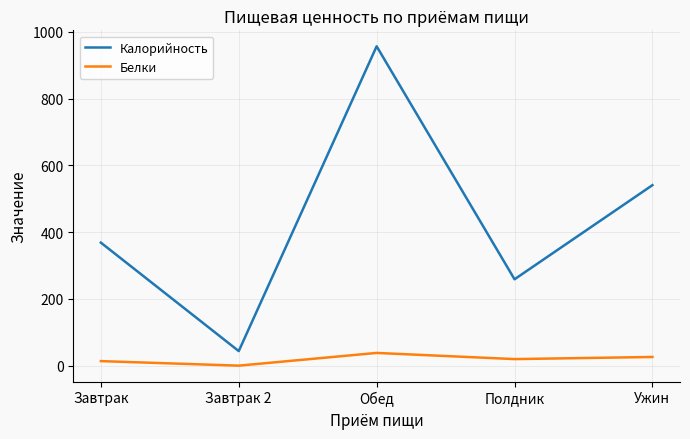

Is the value of Белки at Ужин greater than the value of Калорийность at Завтрак 2?

No